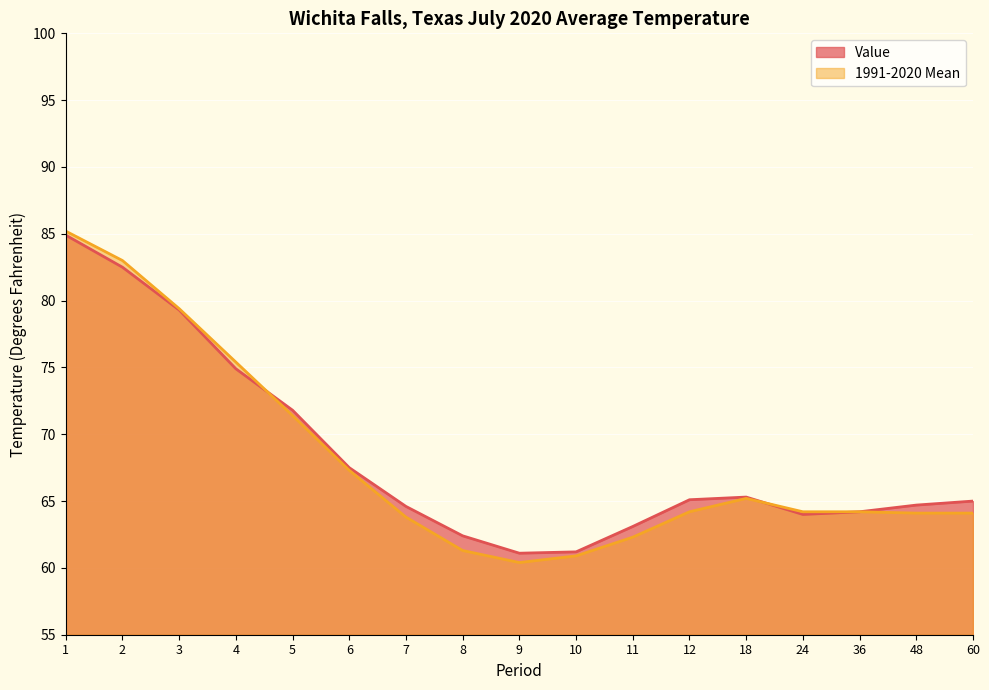

What are all the series names shown in the legend?

Value, 1991-2020 Mean